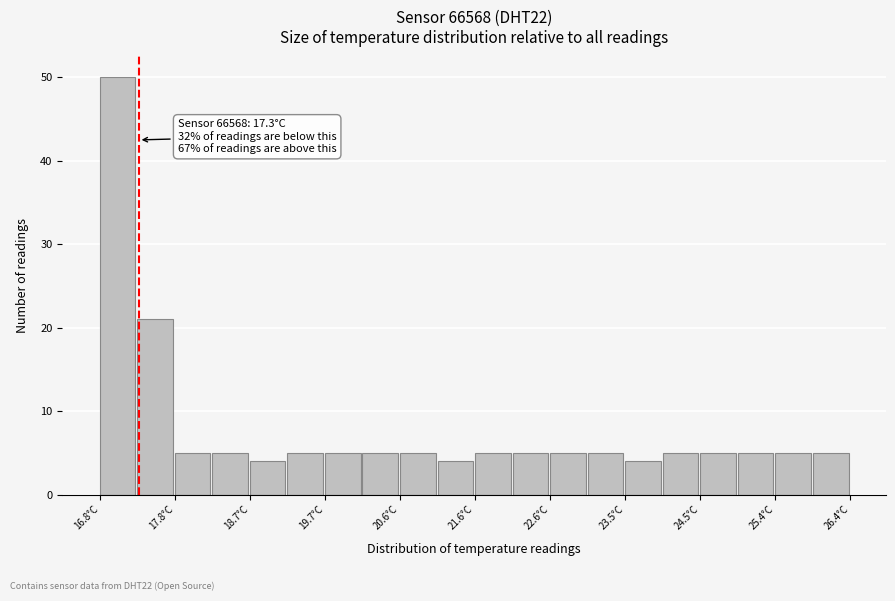

Which range on the x-axis has the tallest bar?

16.80 to 17.28